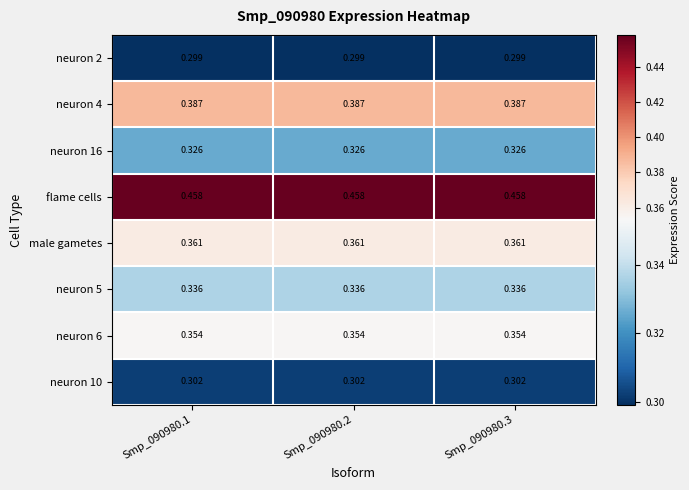

Is the value of neuron 10 at Smp_090980.3 greater than the value of neuron 5 at Smp_090980.2?

No